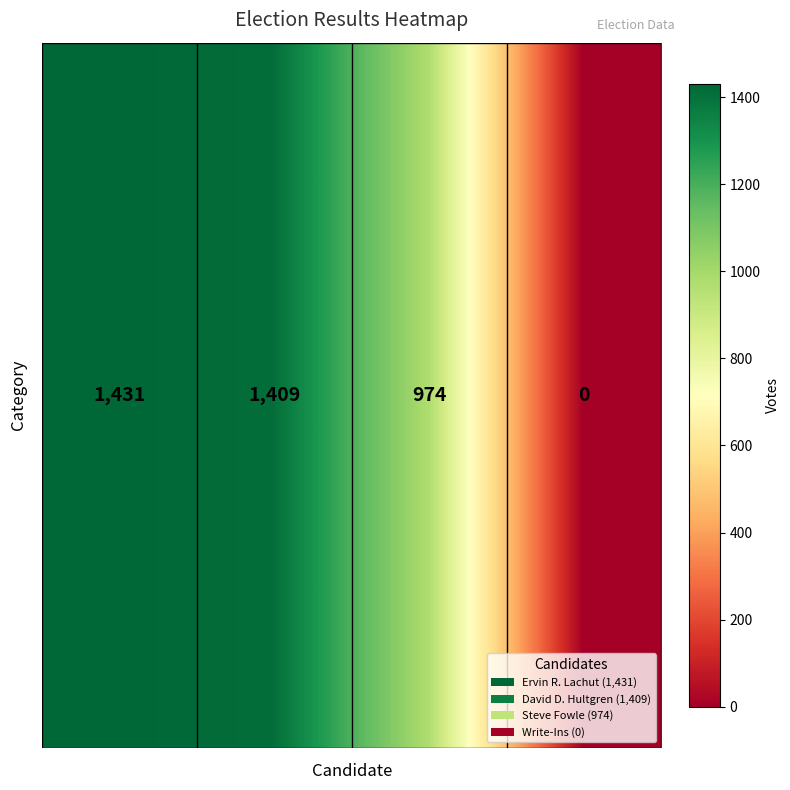

How many values exceed 1409?

1